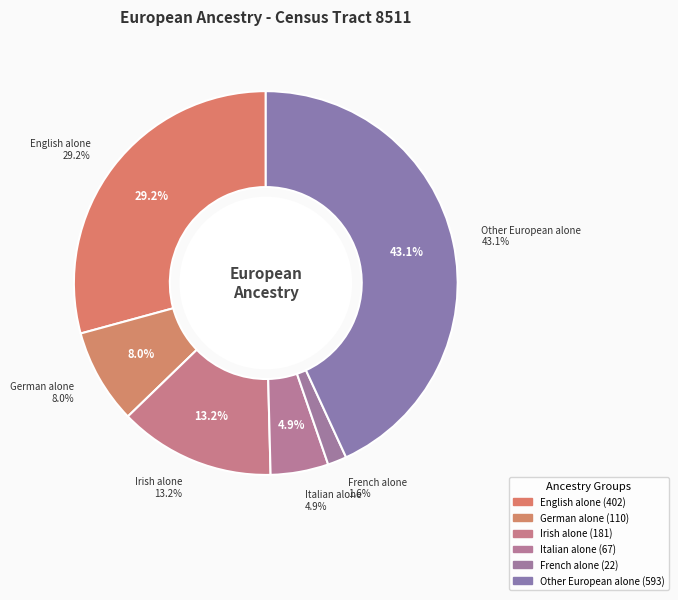

Is it true that Russian alone is 12% of the pie?

False